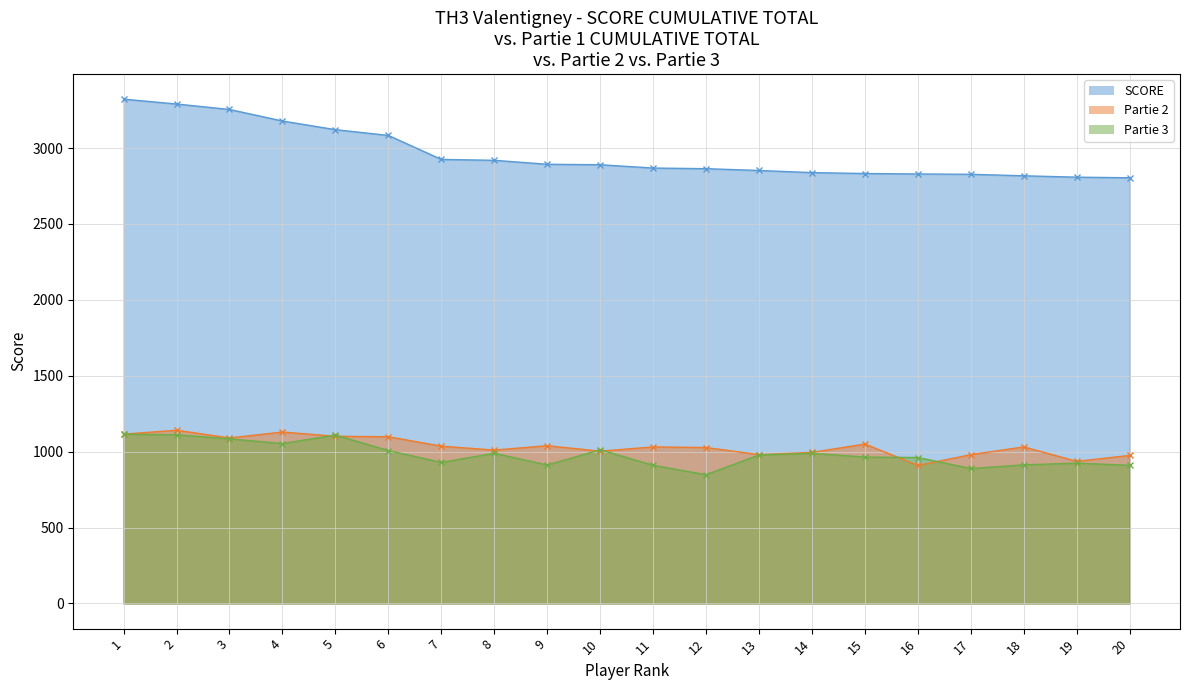

Which category has the highest value across all series?

1